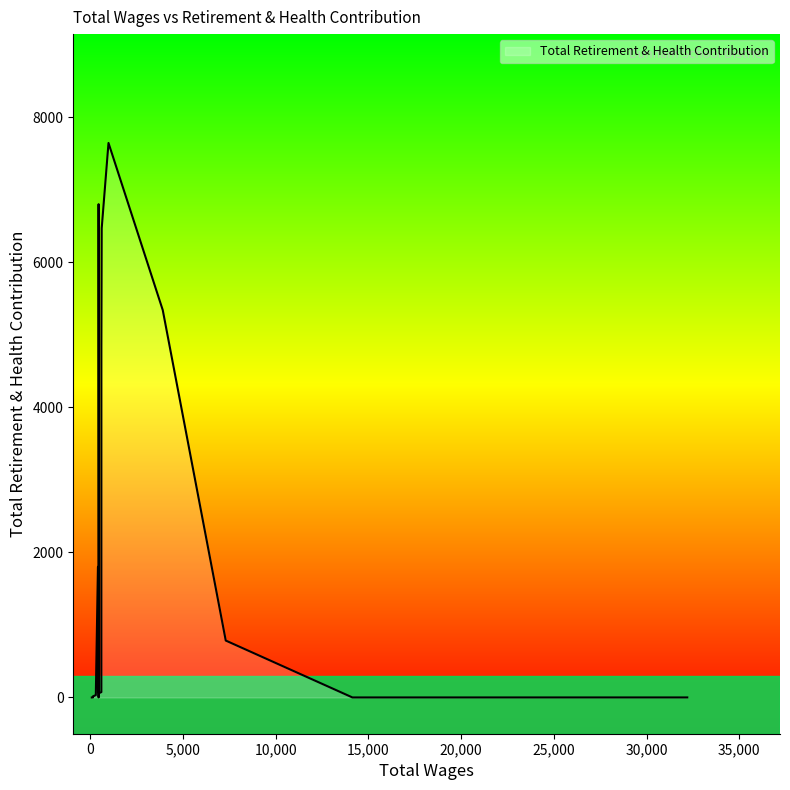

How many interior local valleys (lower than both neighbors) does the data have?

3